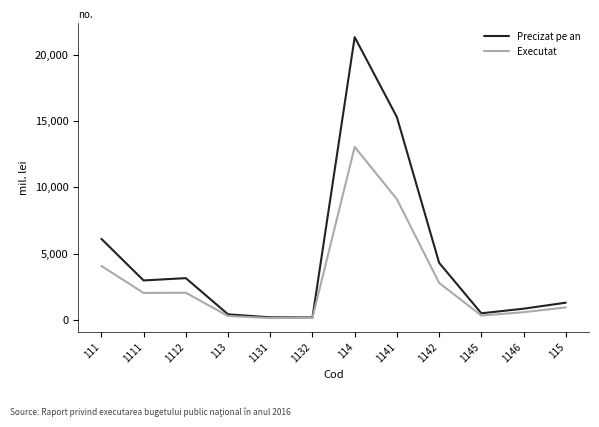

Is this an area chart (filled region under the line)?

No